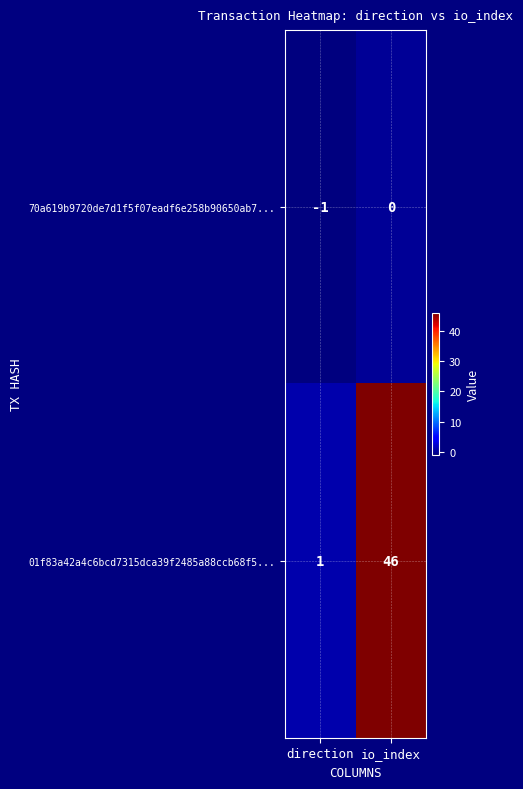

What is the average value of the 01f83a42a4c6bcd7315dca39f2485a88ccb68f5... series?

24